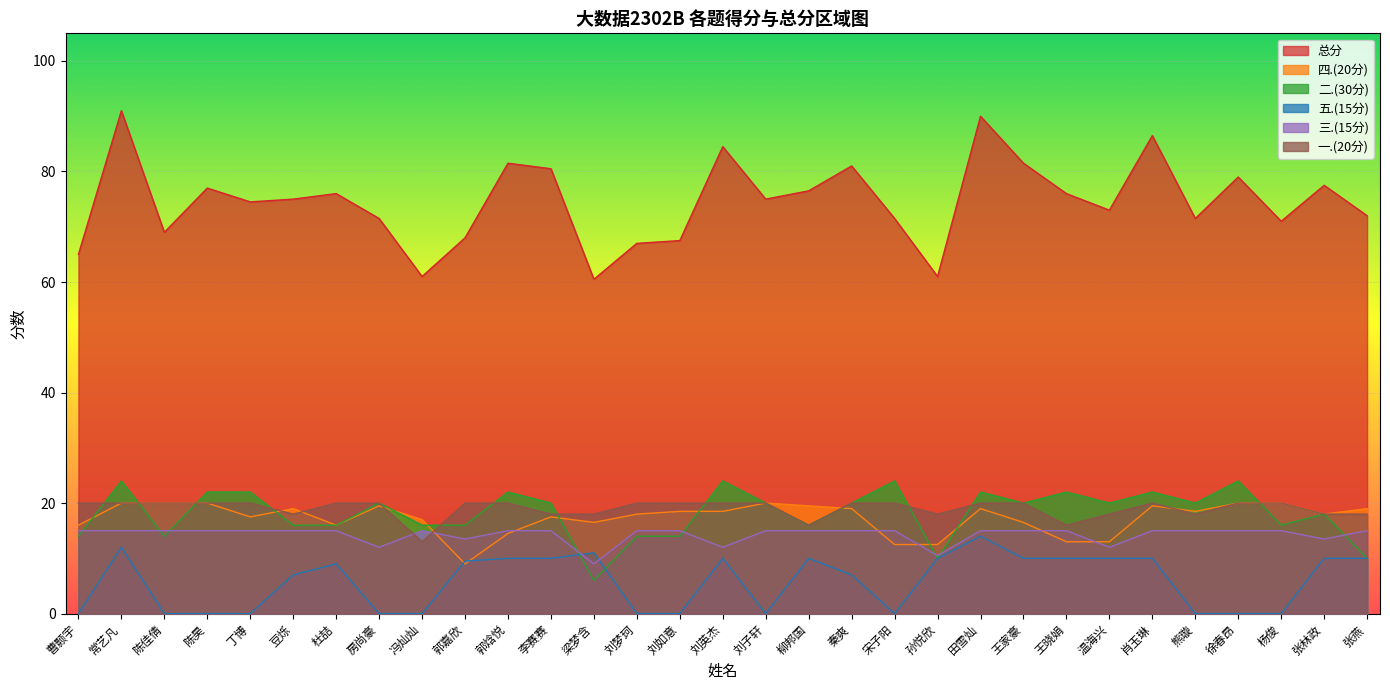

How many data points in 五.(15分) are less than 9?

15